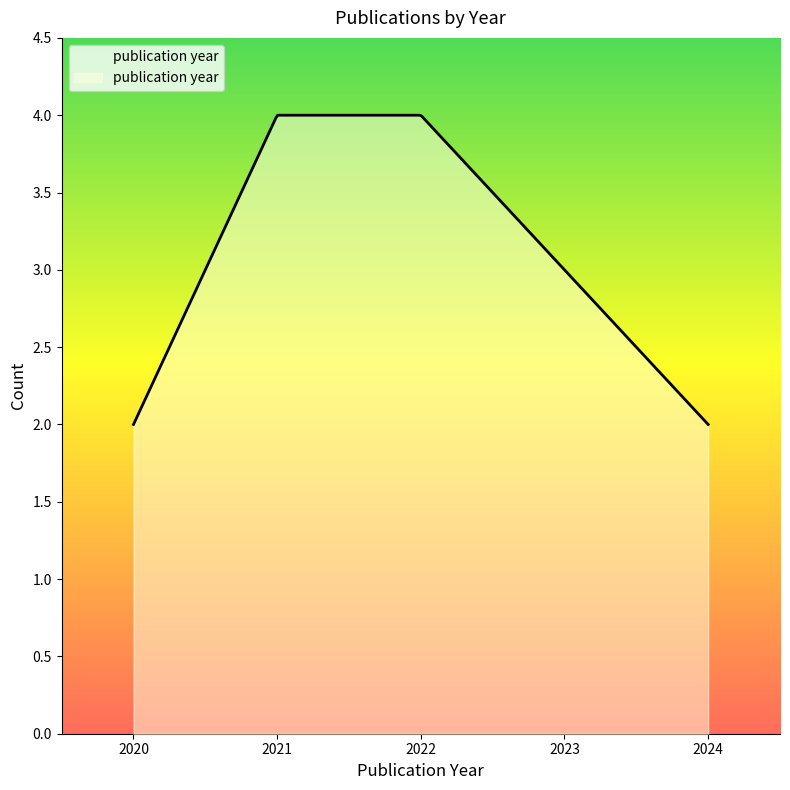

How many lines are shown in the chart?

1